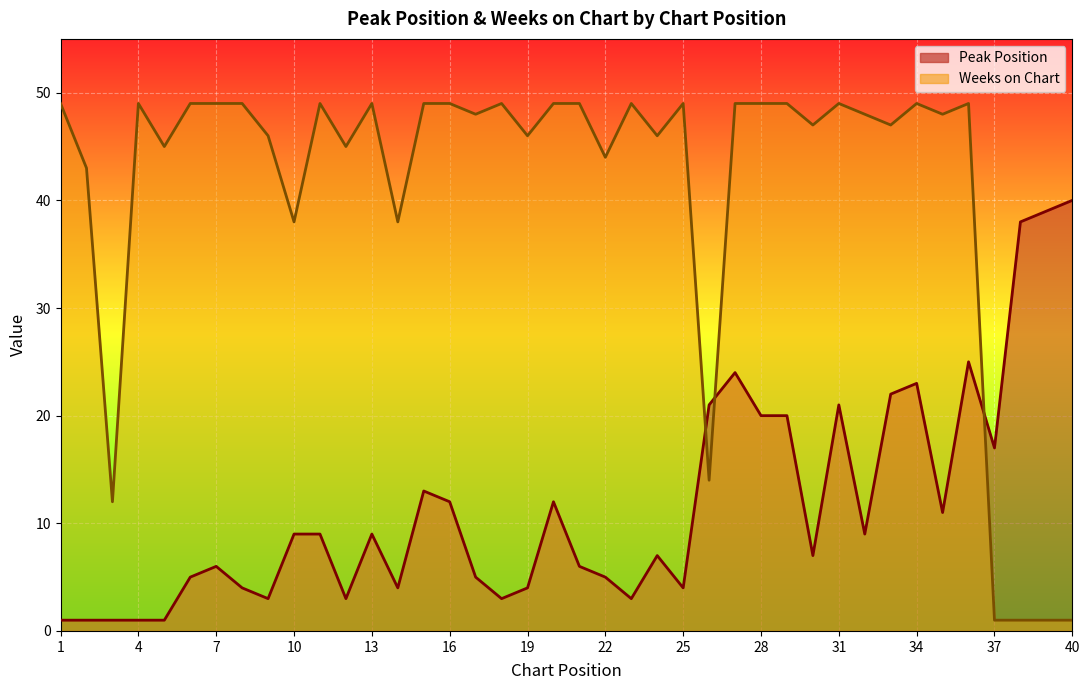

What is the spread (max minus min) of values at 17?

43